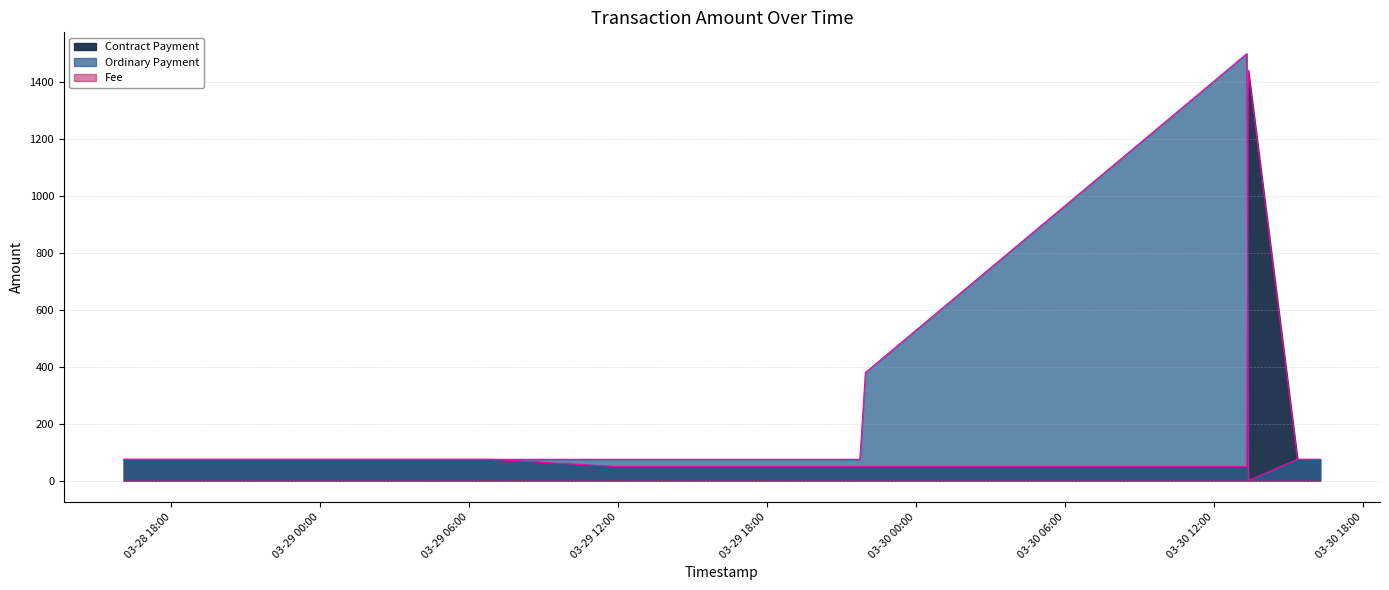

What is the label of the 8th point from the right?

2023-03-29 14:49:52